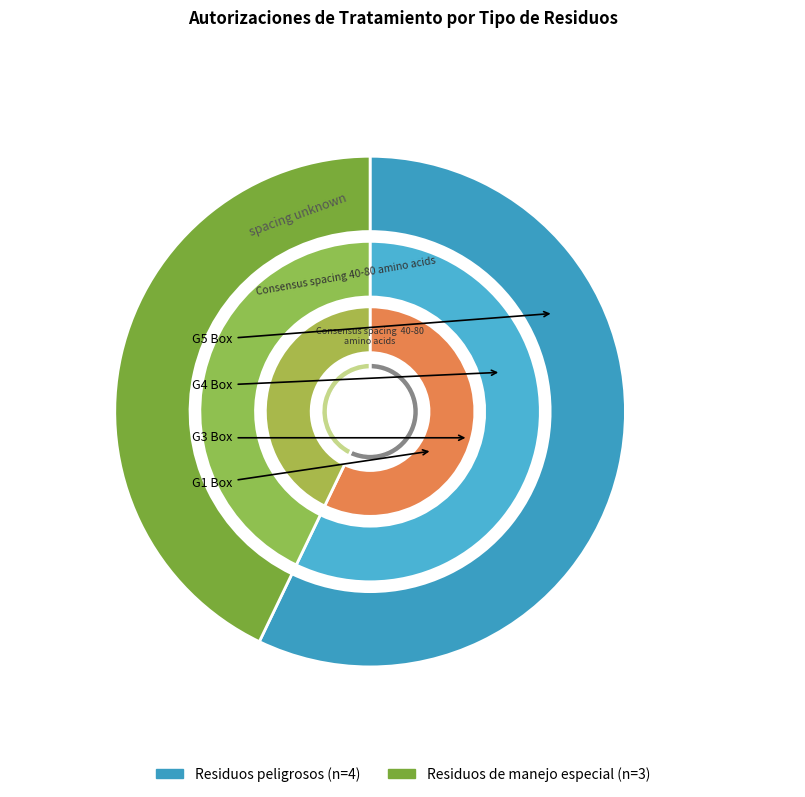

To the nearest percent, what is the average slice percentage?

50%